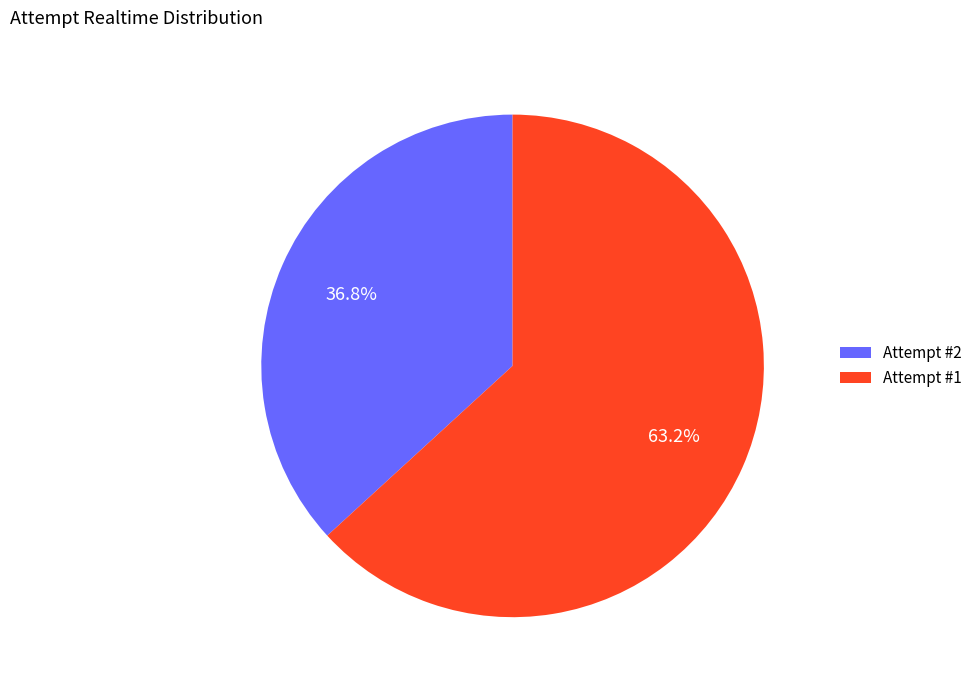

True or false: Attempt #2 accounts for 37% of the total.

True